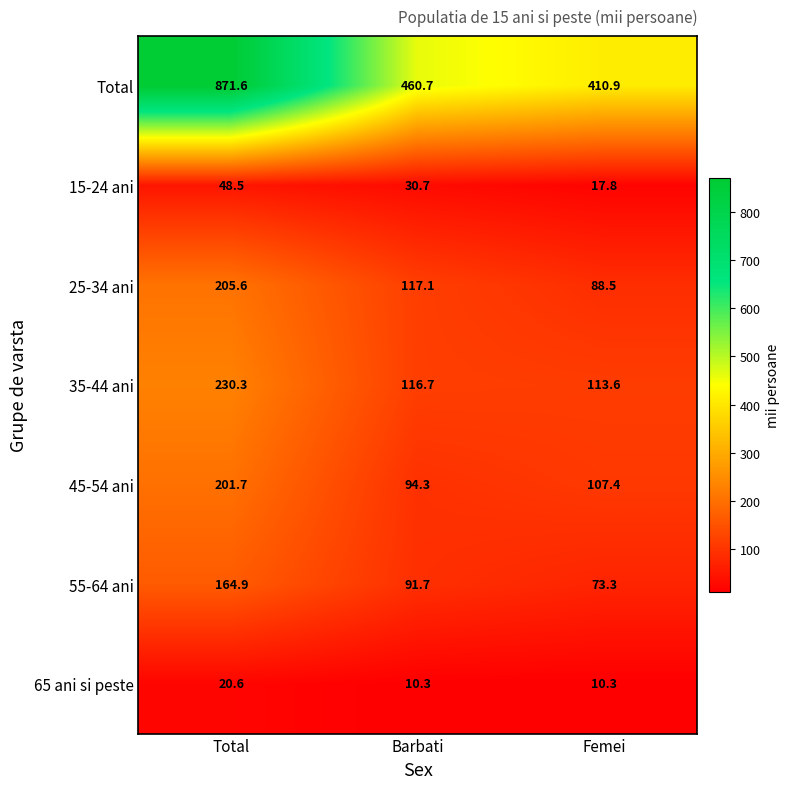

List the series in order of their peak value, highest first.

Total, 35-44 ani, 25-34 ani, 45-54 ani, 55-64 ani, 15-24 ani, 65 ani si peste